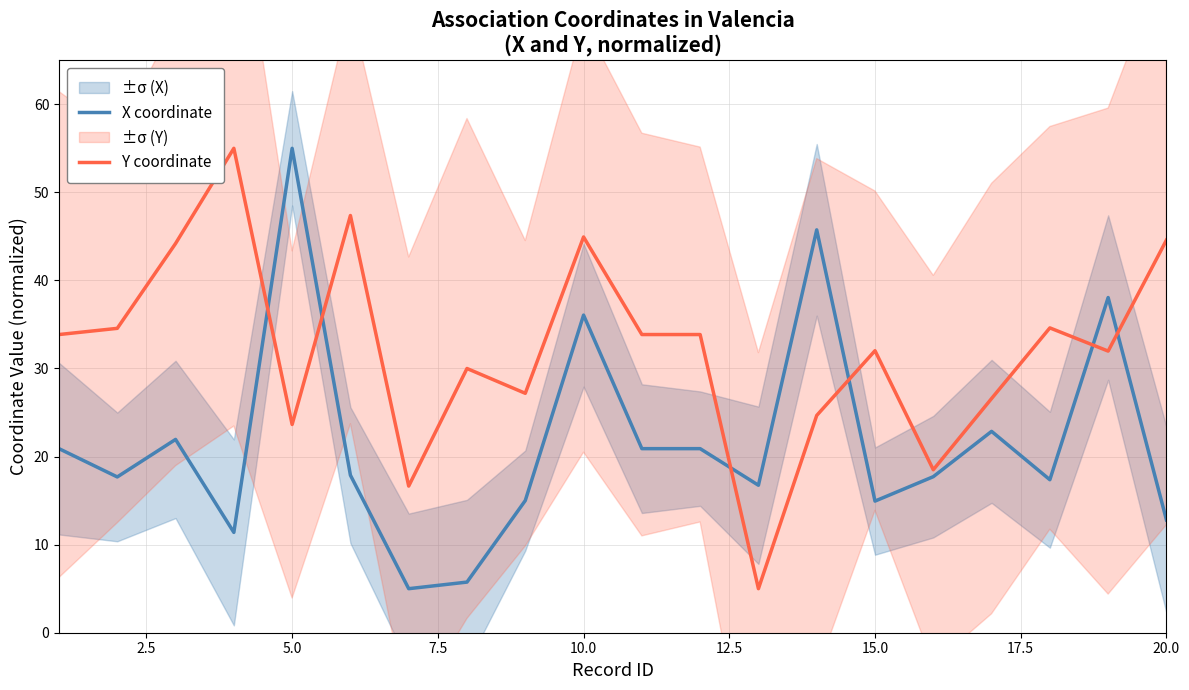

What value does the X coordinate series have at 10.0?

36.1